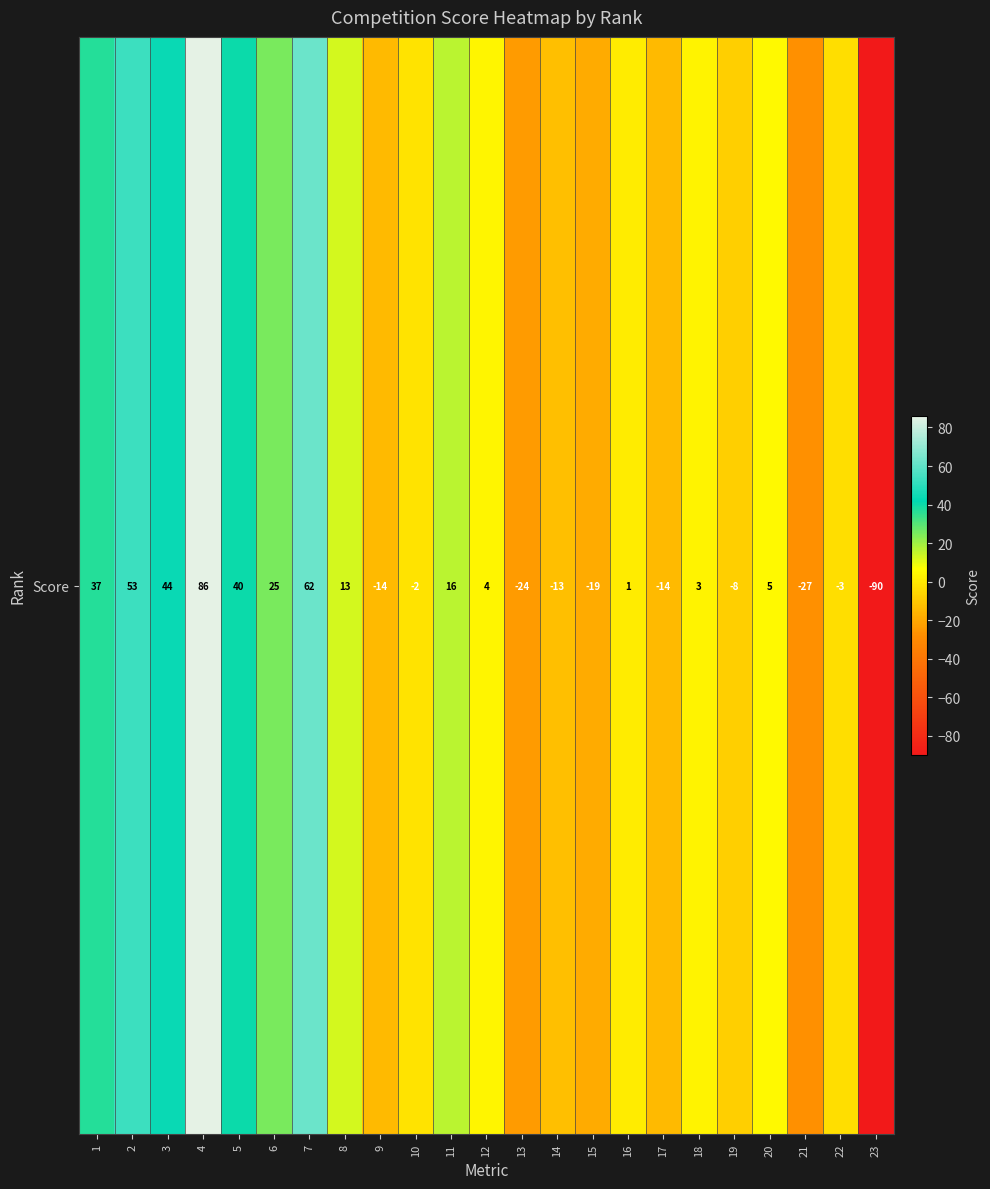

Rank the categories by value from lowest to highest.

23, 21, 13, 15, 9, 17, 14, 19, 22, 10, 16, 18, 12, 20, 8, 11, 6, 1, 5, 3, 2, 7, 4